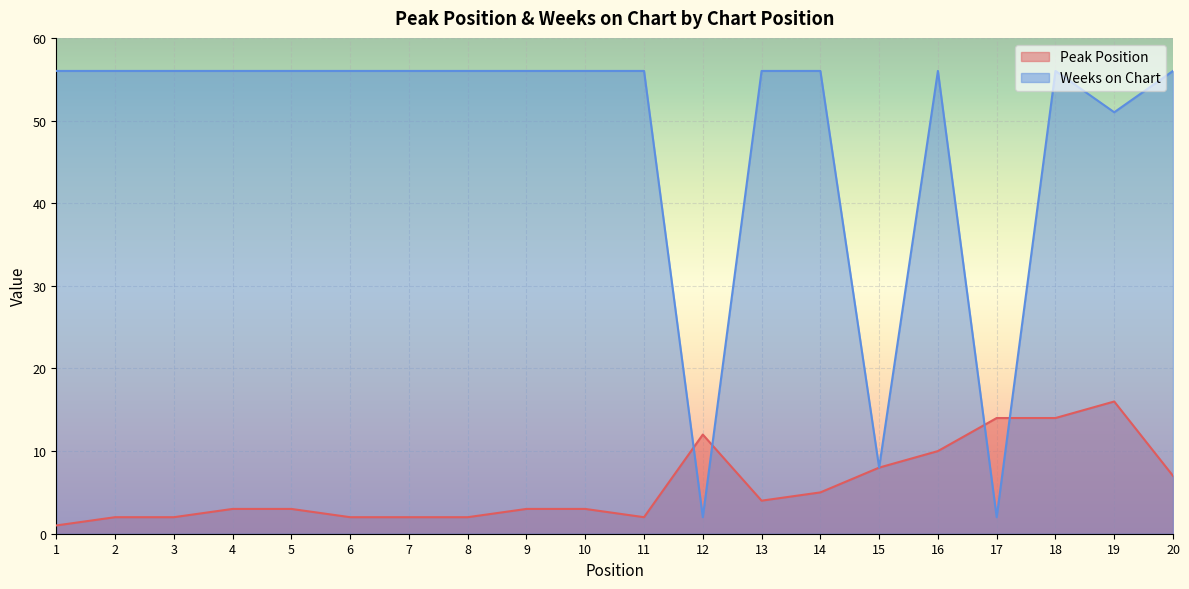

How many values in the Peak Position series are below 3?

7